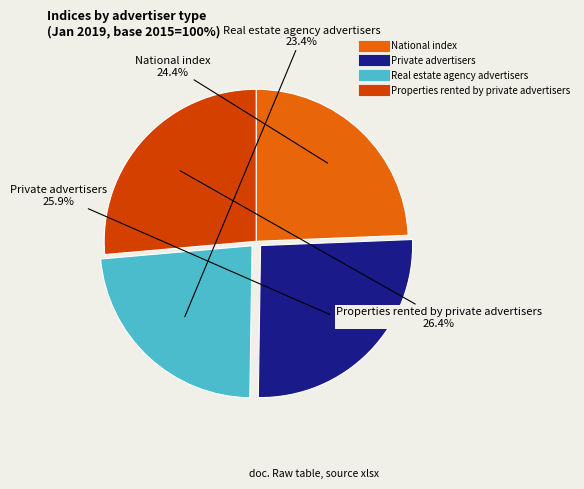

To the nearest percent, what portion does National index represent?

24%